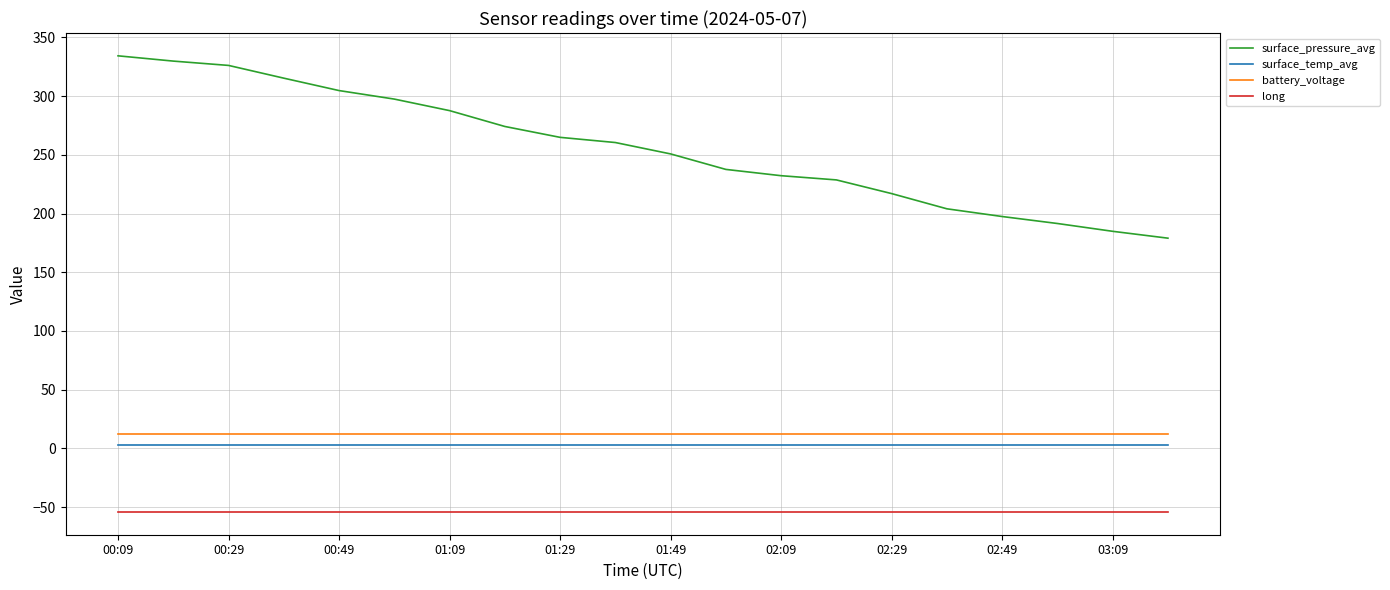

True or false: surface_pressure_avg and surface_temp_avg cross at least once.

False